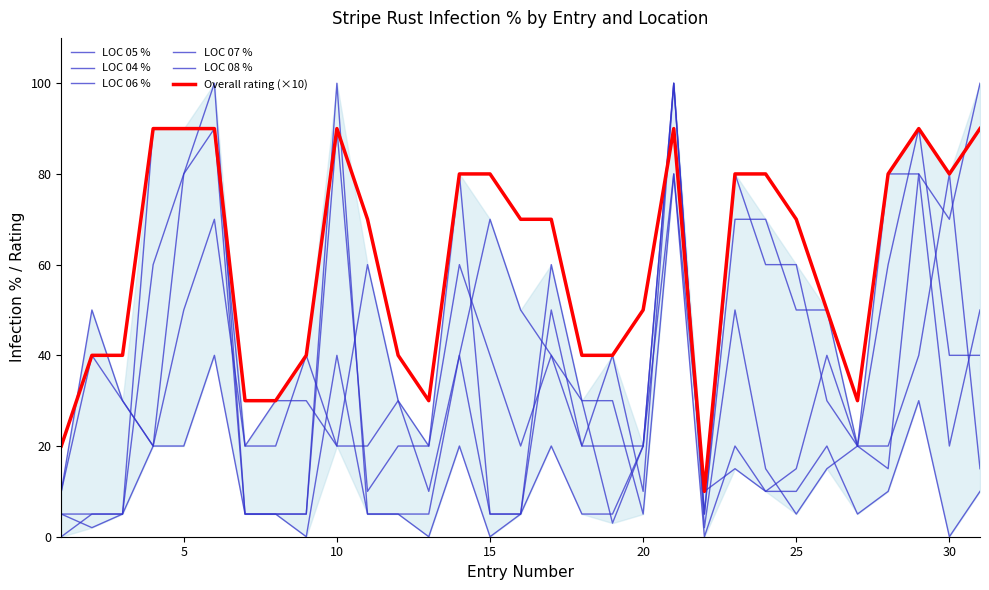

At how many categories does at least one series exceed 83?

7